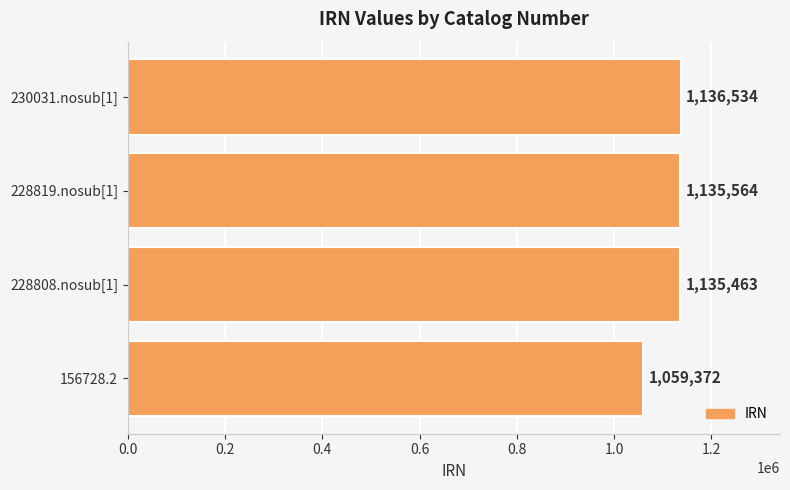

Reading top to bottom, extract all data points from this chart.

1136534	1135564	1135463	1059372